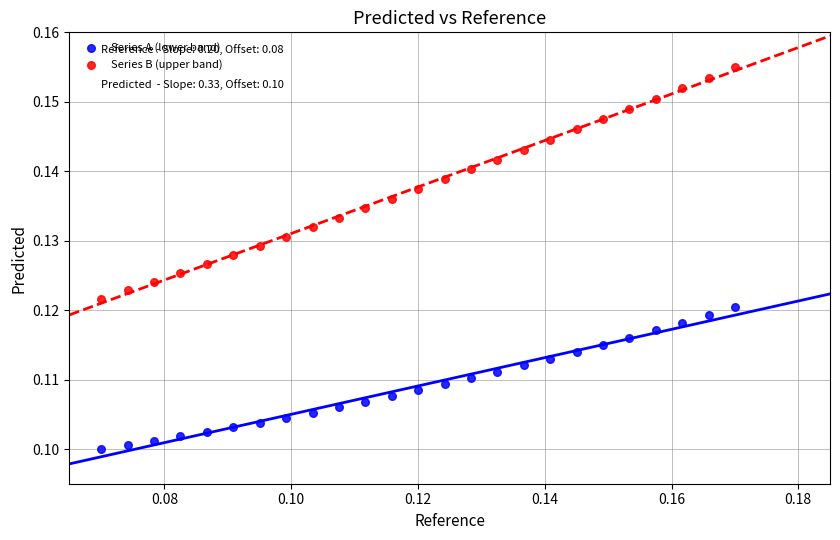

Which series has the largest Y range (max minus min)?

Series B (upper band)